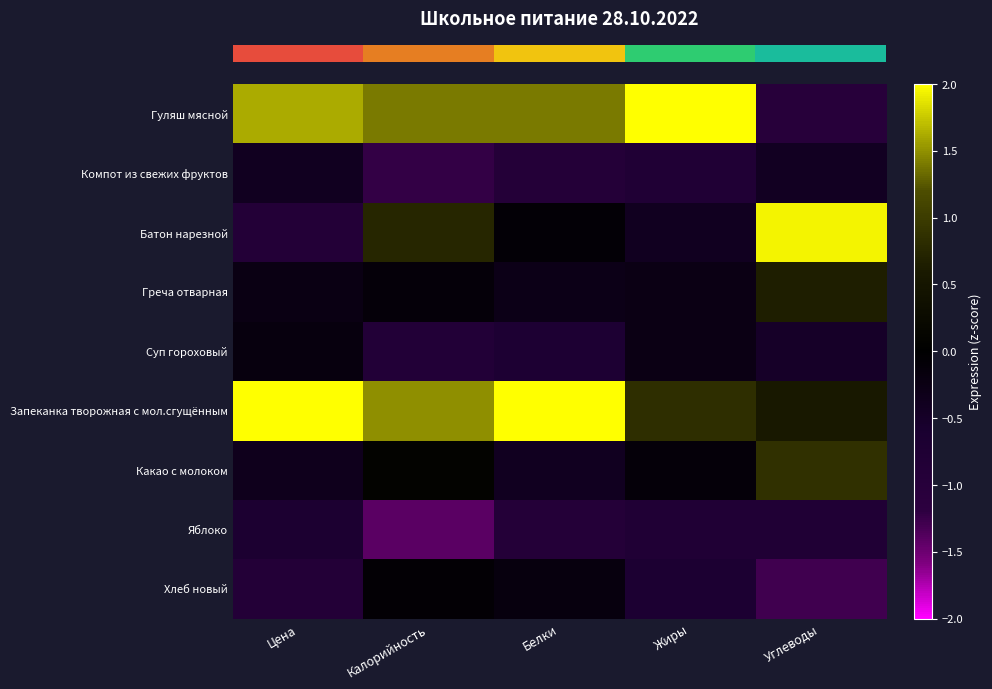

At which category does the chart reach its minimum across all series?

Калорийность